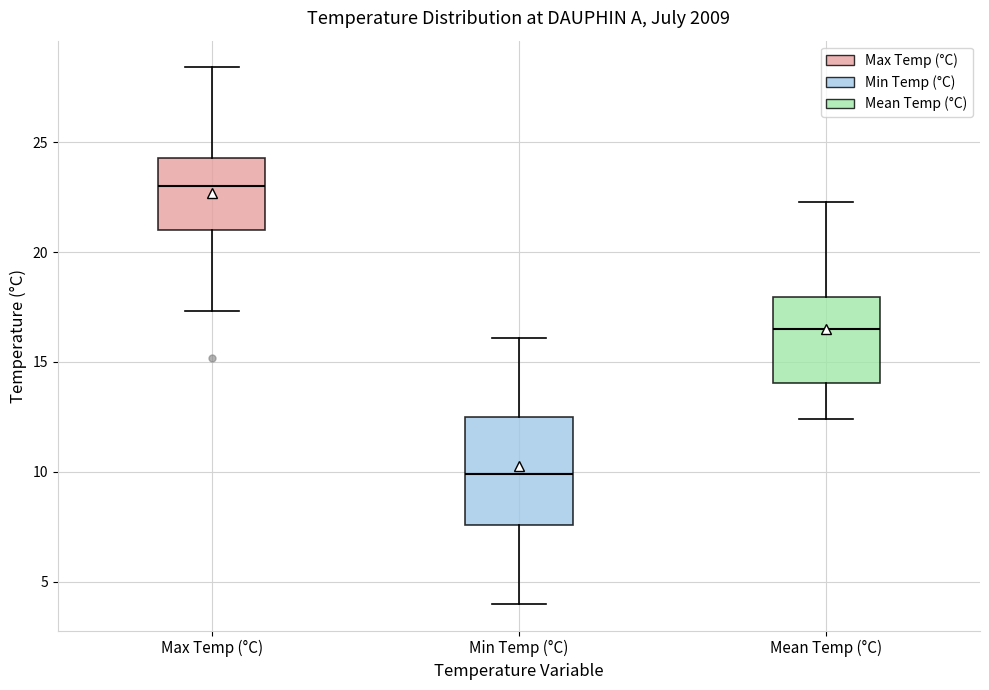

Which box's median line is the highest?

Max Temp (°C)